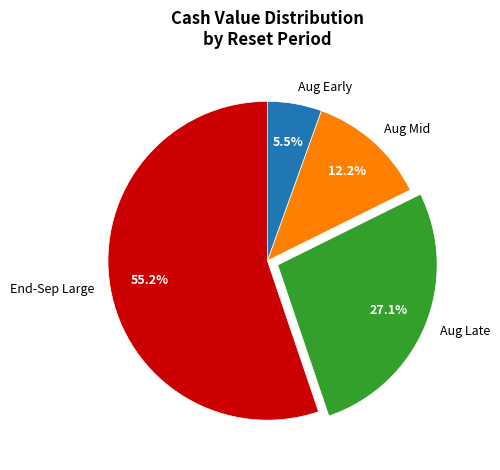

Rank the categories by value from highest to lowest.

End-Sep Large, Aug Late, Aug Mid, Aug Early